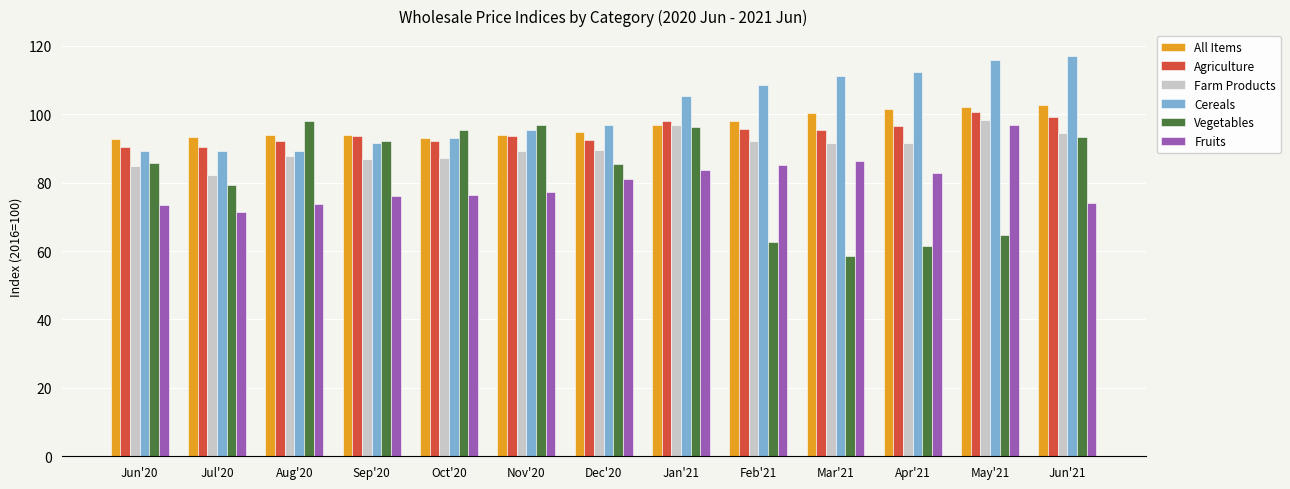

What is the difference between the maximum and minimum values in the Agriculture series?

10.4